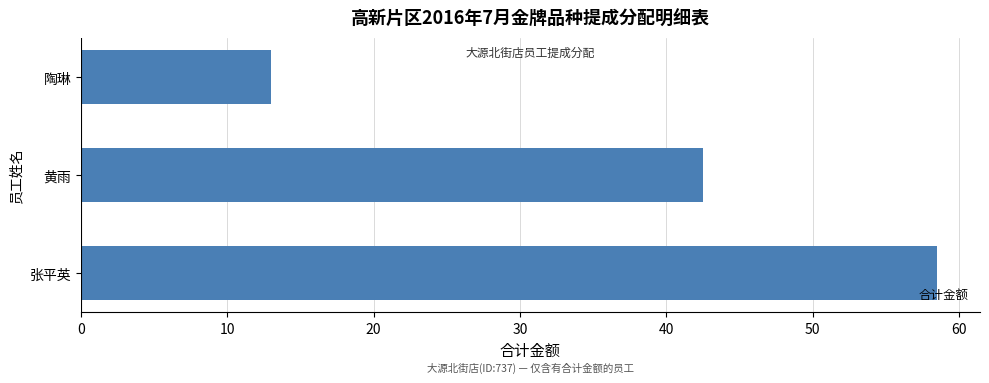

How many bars are there in total?

3